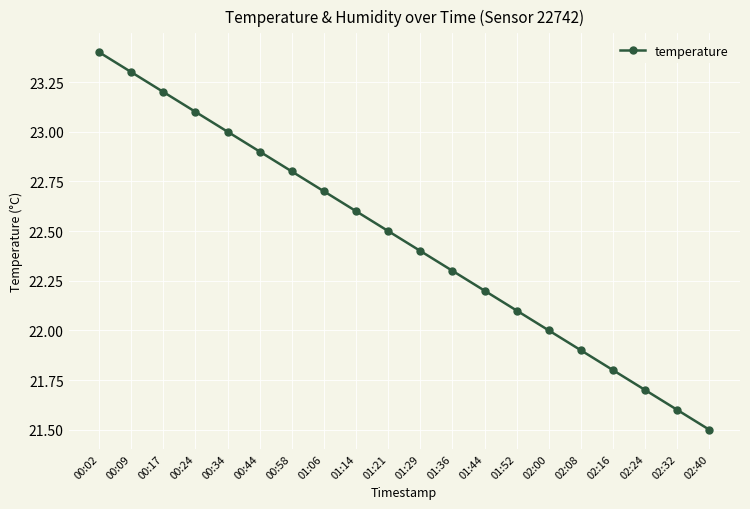

What is the difference between the values at 01:52 and 00:02?

1.3